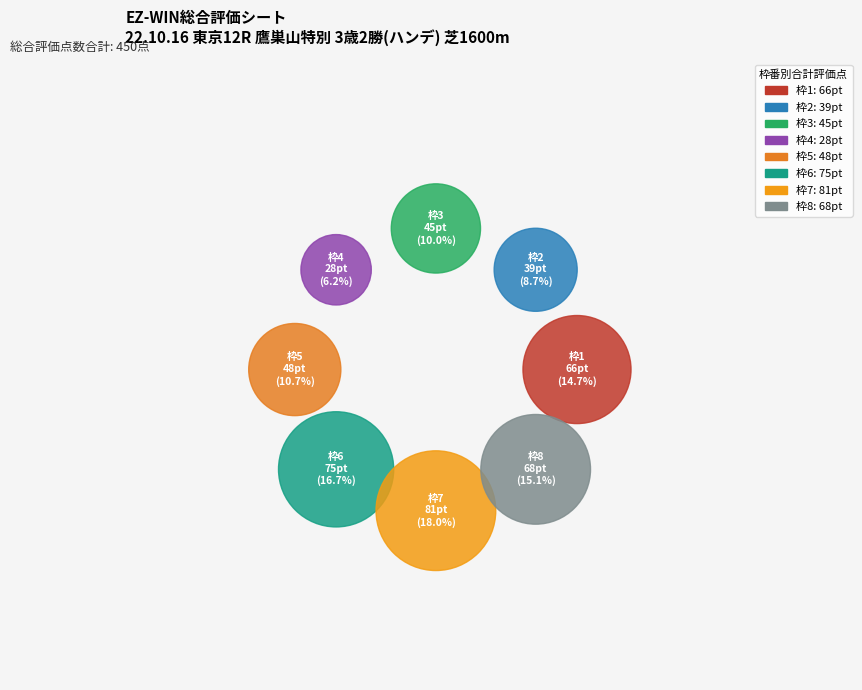

Combined, do 4 and 2 account for over 50%?

No